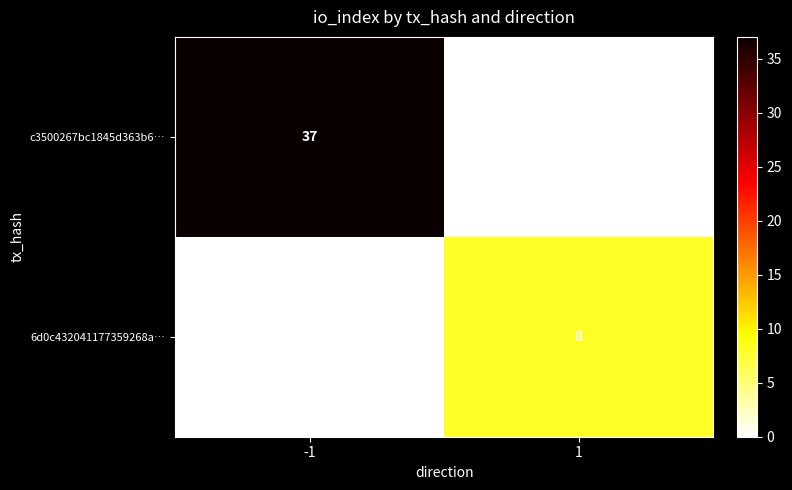

Is it true that 6d0c432041177359268a… equals 8 at 1?

True